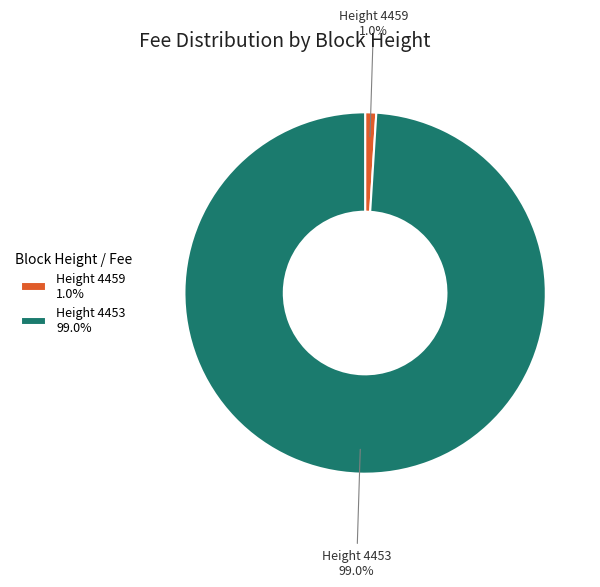

Which slice is the largest?

Height 4453 99.0%